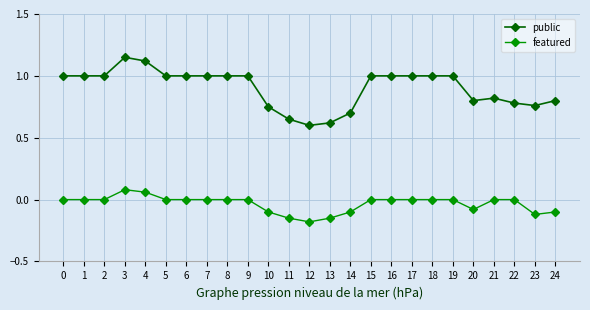

What is the difference between the maximum and minimum values in the featured series?

0.3